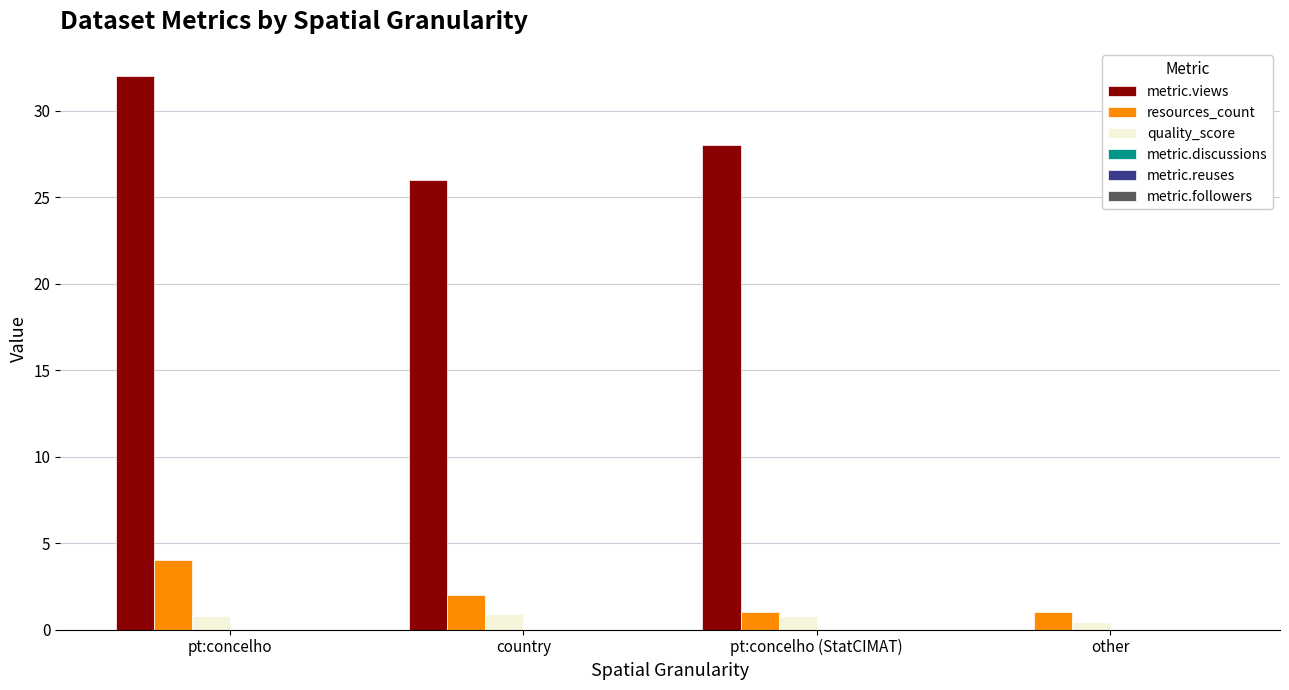

The metric.views series shows 32.0 at pt:concelho. True or false?

True